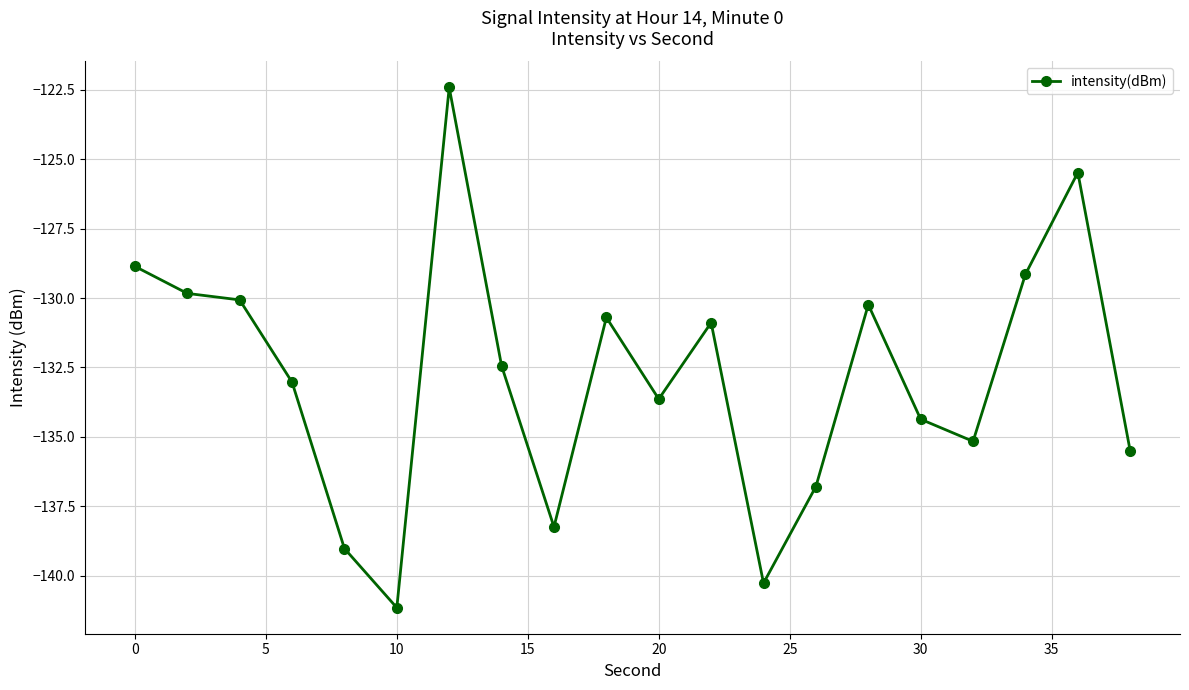

What is the sum of all values?

-2657.2